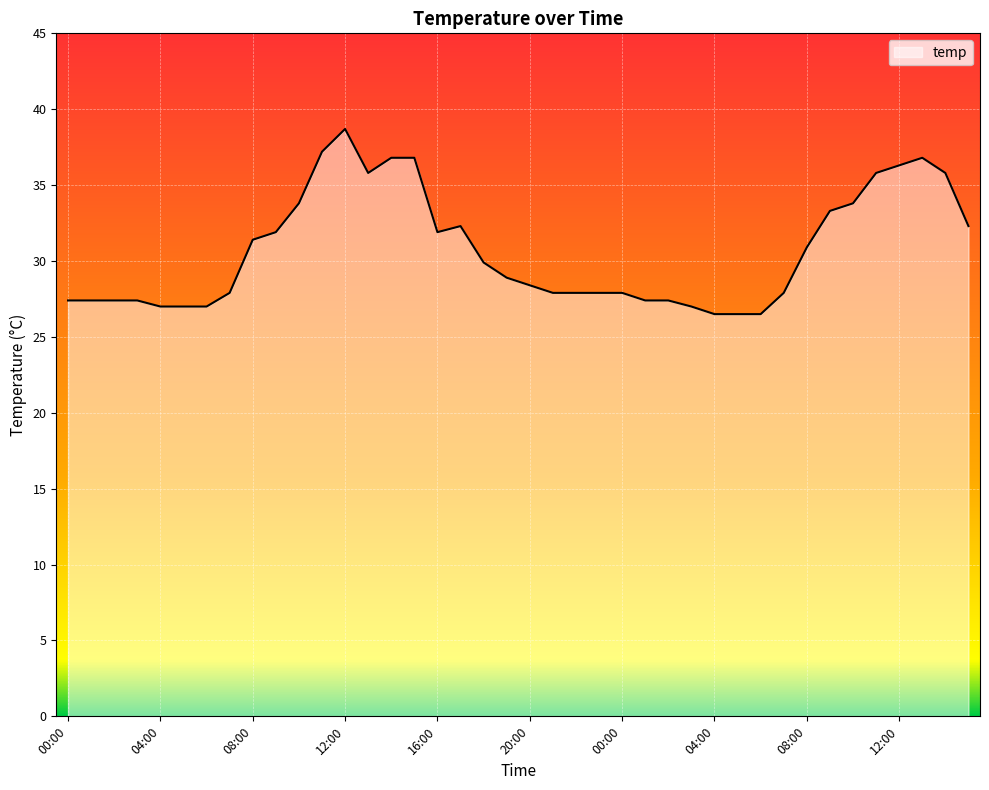

What is the minimum value shown in the chart?

26.5